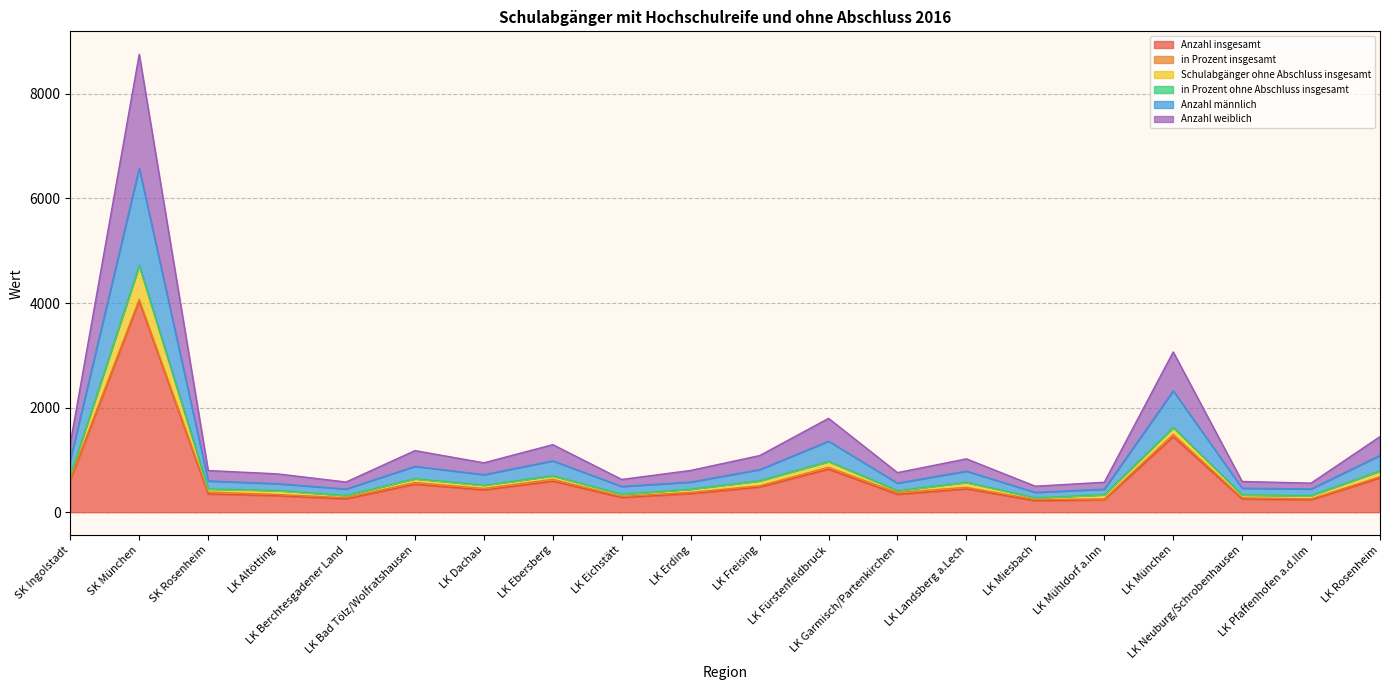

What is the label of the 10th point from the right?

LK Freising